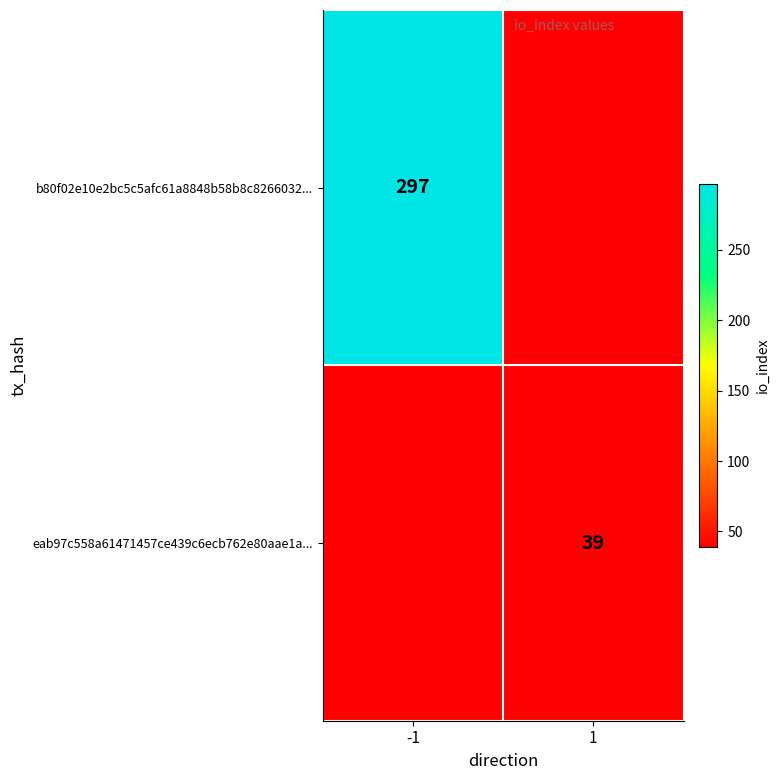

The b80f02e10e2bc5c5afc61a8848b58b8c8266032... series shows 297 at -1. True or false?

True